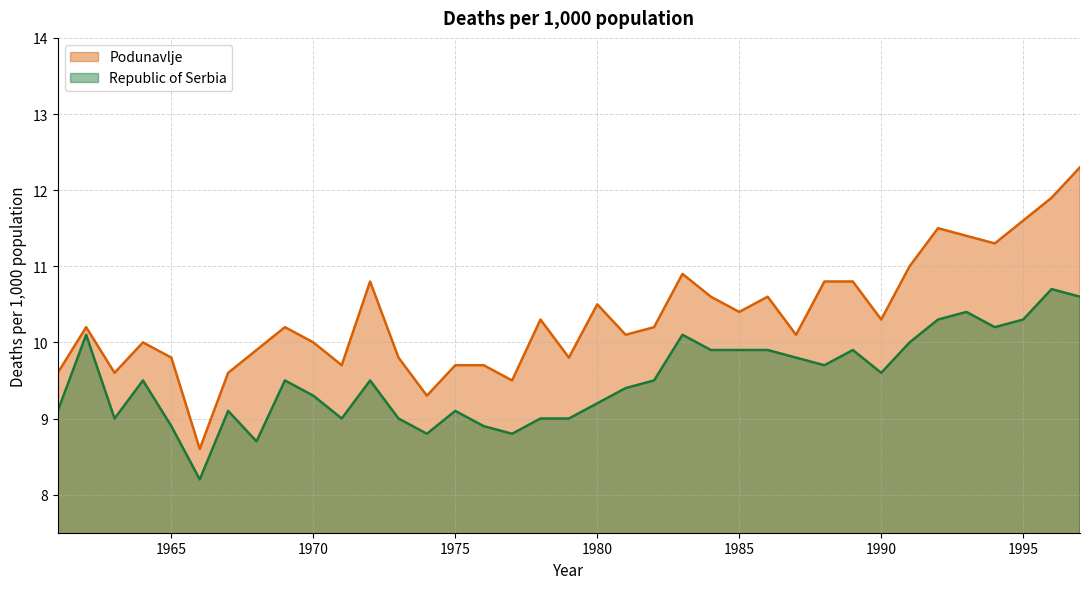

How many data points in Republic of Serbia are less than 9?

6